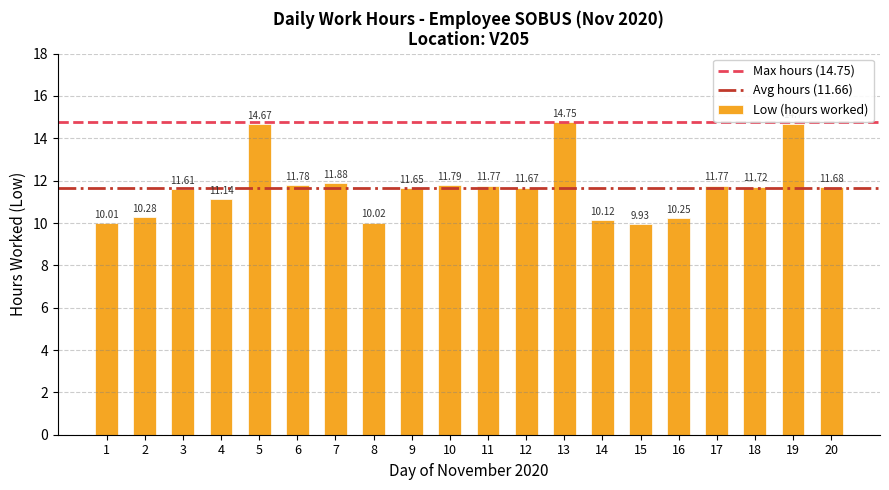

Which has a higher value, 7 or 20?

7